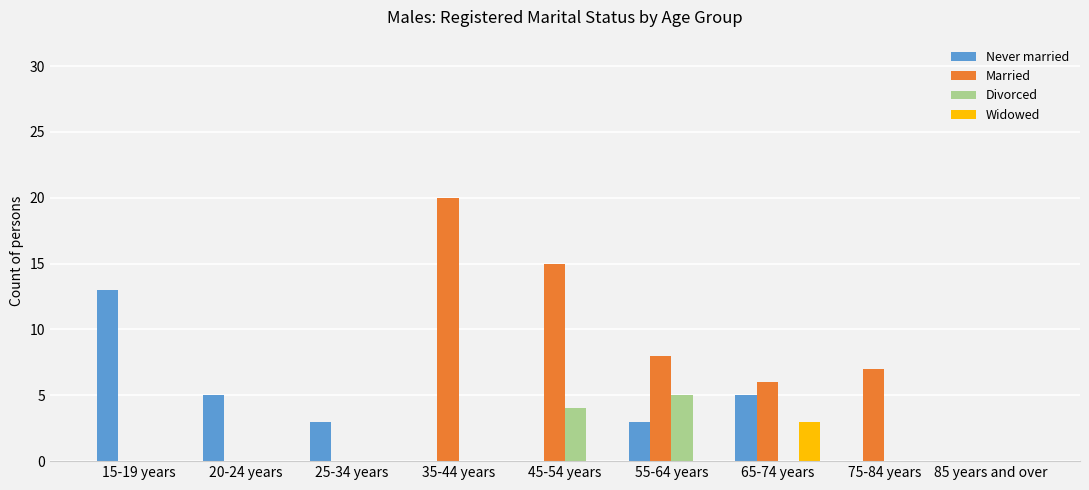

What is the sum of all Widowed values?

3